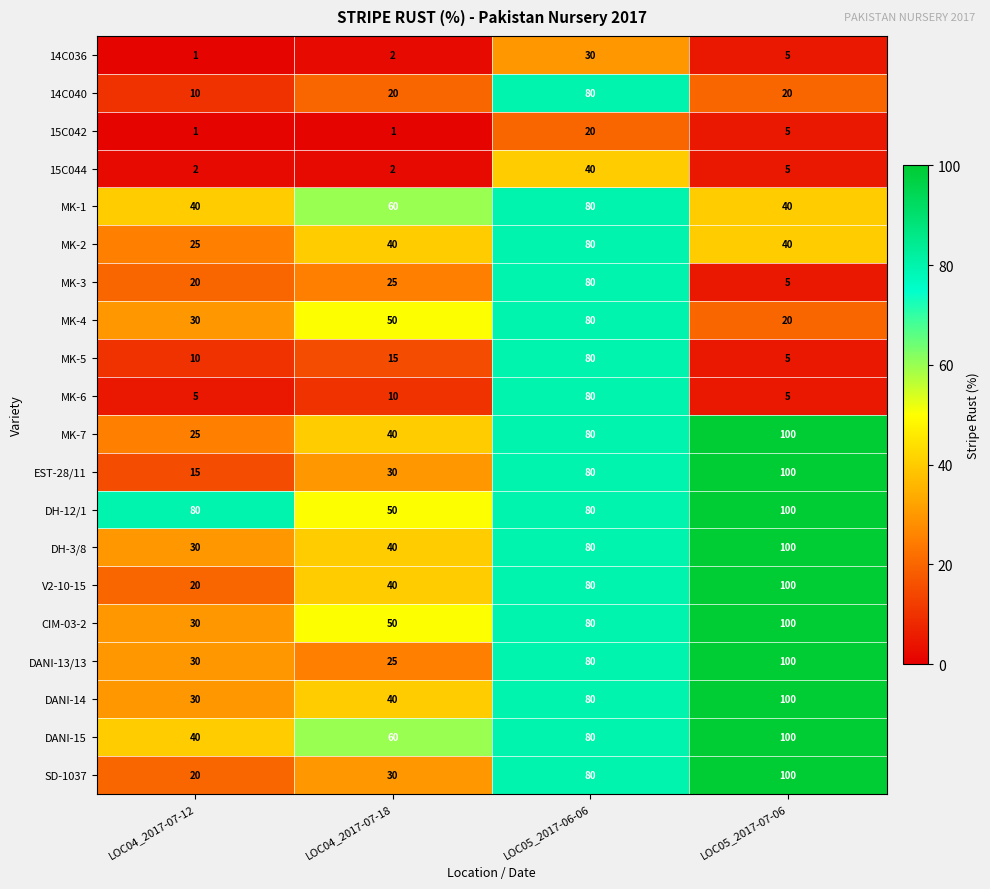

Which series has the widest spread of values?

EST-28/11